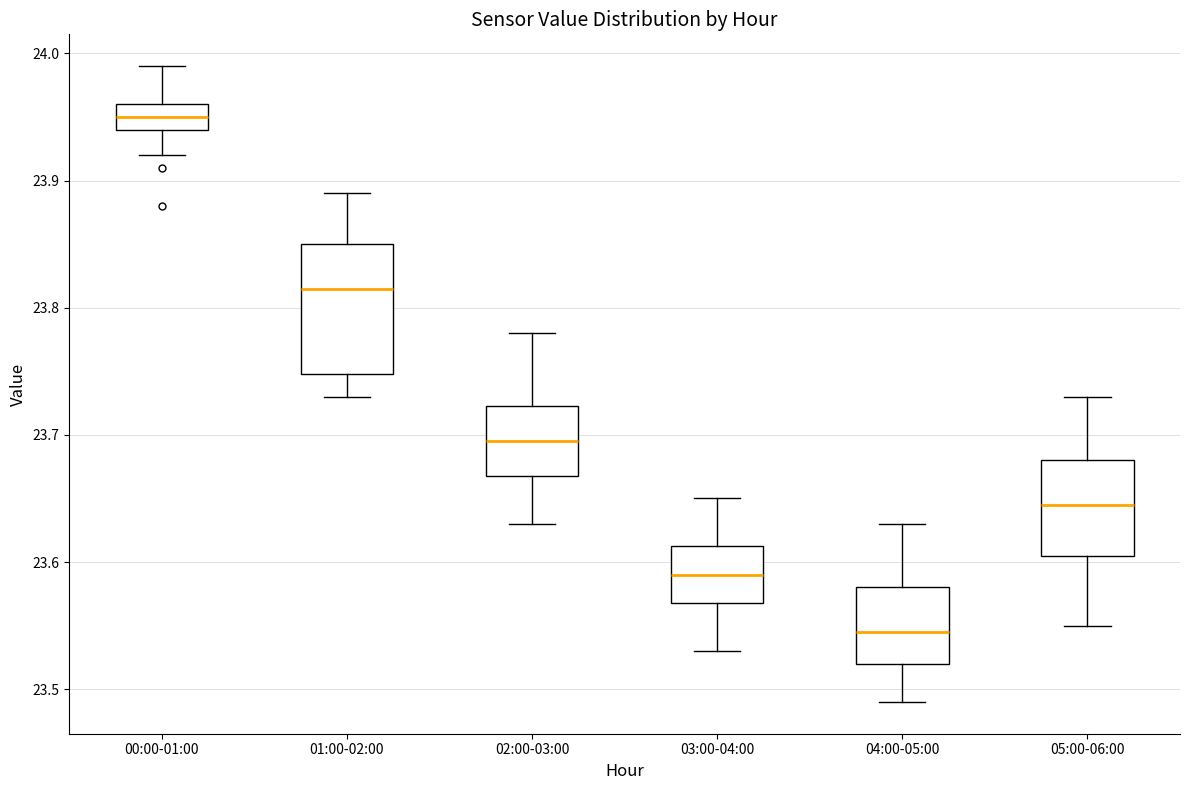

Reading left to right, read every box against the y-axis: the position of its median line, the range the box covers, and the ends of its whiskers. The values are not printed on the chart, so give them approximately, as read against the axis.

00:00-01:00: median 23.95, box 23.94 to 23.96, whiskers 23.92 to 23.99
01:00-02:00: median 23.82, box 23.75 to 23.85, whiskers 23.73 to 23.89
02:00-03:00: median 23.70, box 23.67 to 23.72, whiskers 23.63 to 23.78
03:00-04:00: median 23.59, box 23.57 to 23.61, whiskers 23.53 to 23.65
04:00-05:00: median 23.55, box 23.52 to 23.58, whiskers 23.49 to 23.63
05:00-06:00: median 23.65, box 23.61 to 23.68, whiskers 23.55 to 23.73